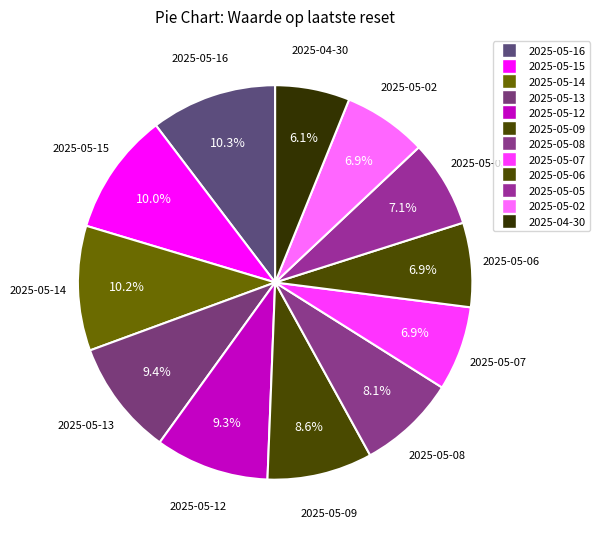

The 2025-05-07 slice represents 1% of the pie. True or false?

False